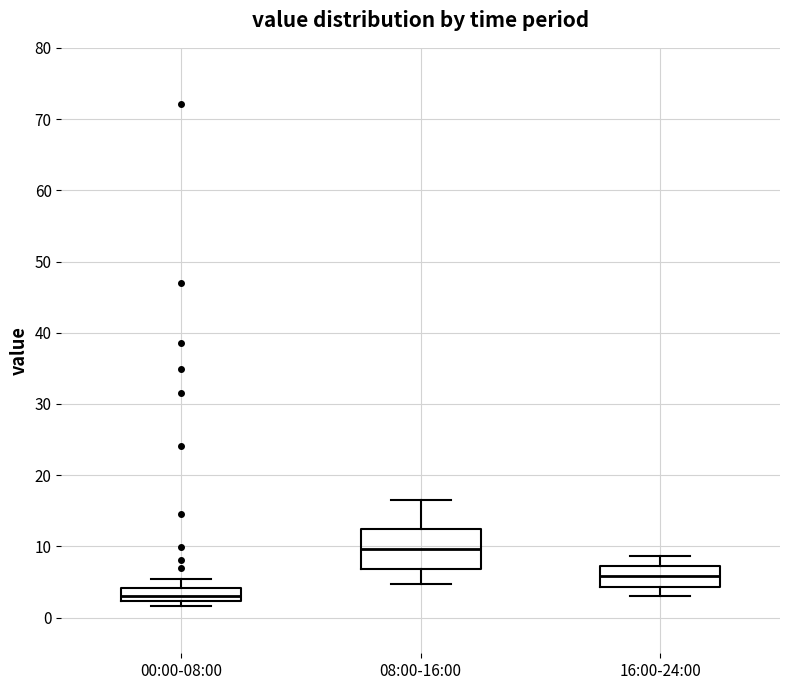

Comparing the boxes themselves (not the whiskers), which one is the tallest?

08:00-16:00